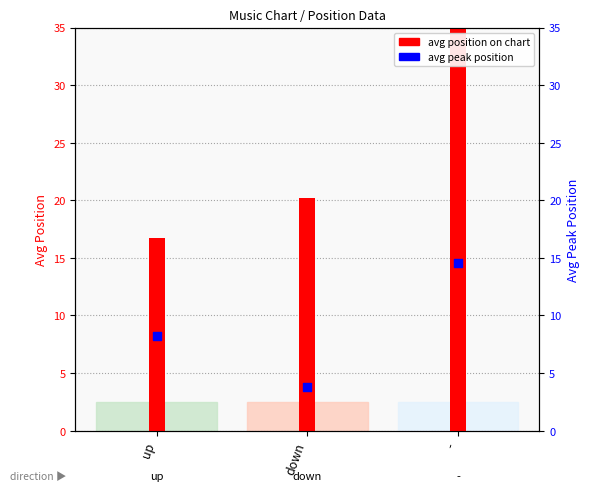

Which series reaches the maximum Y coordinate?

avg position